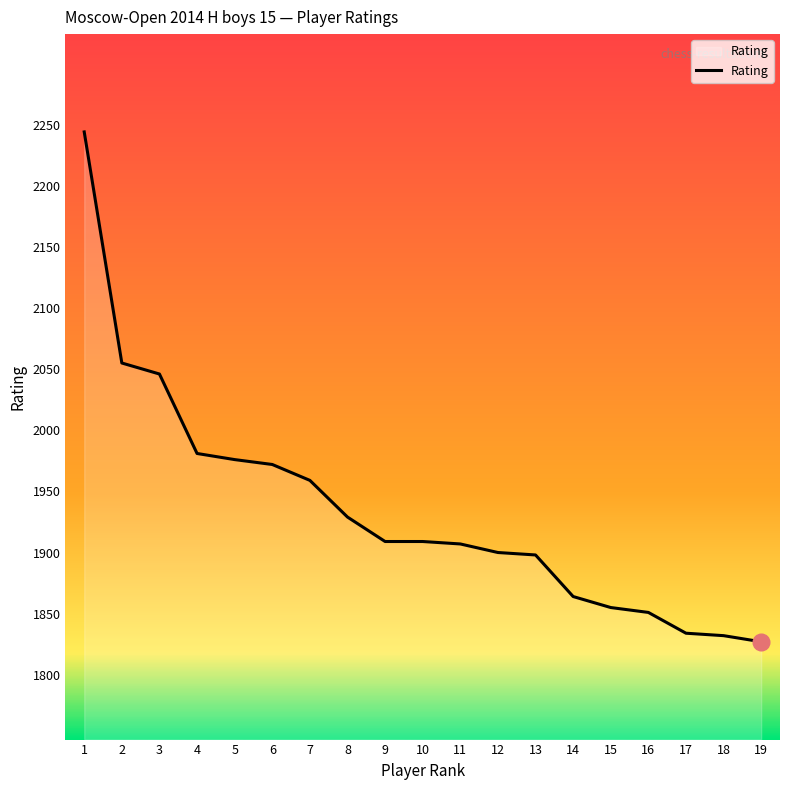

What is the difference between the values at 17 and 9?

75